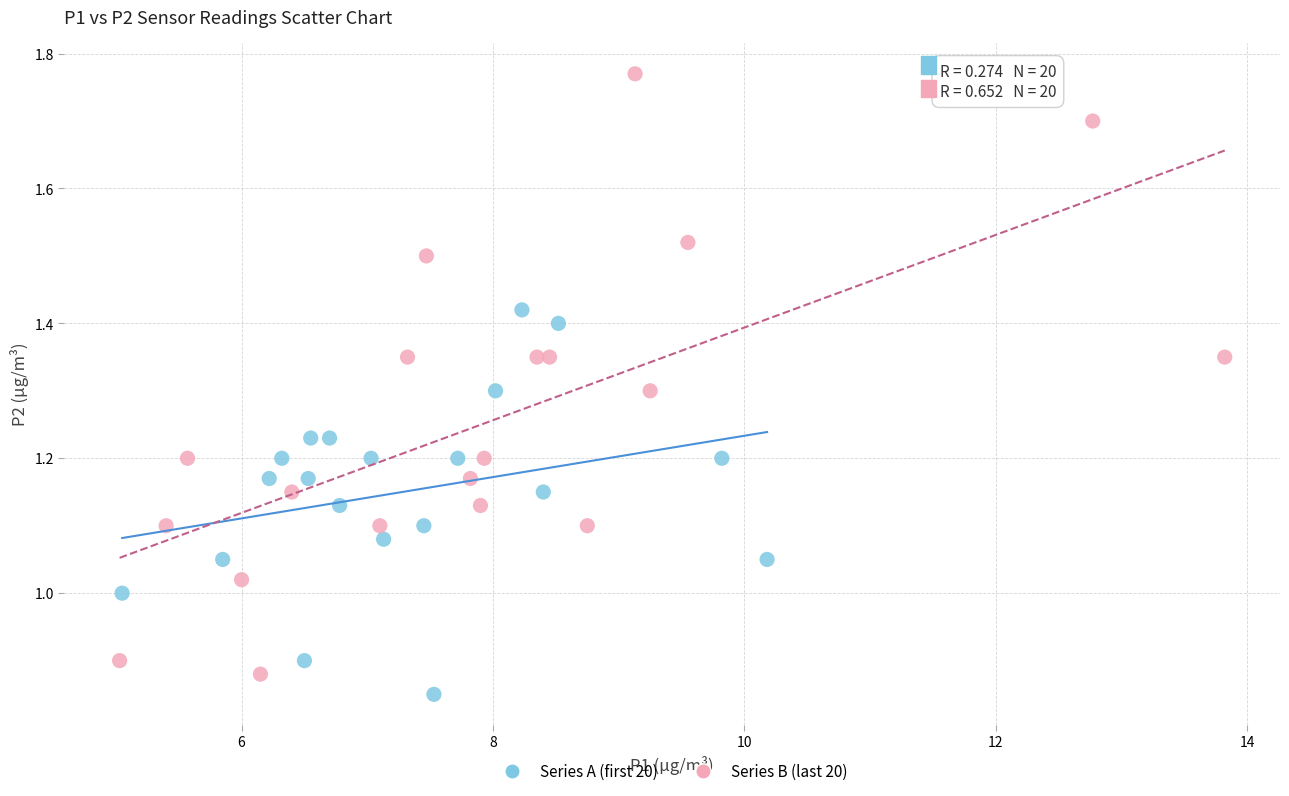

Which series reaches the minimum Y coordinate?

Series A (first 20)